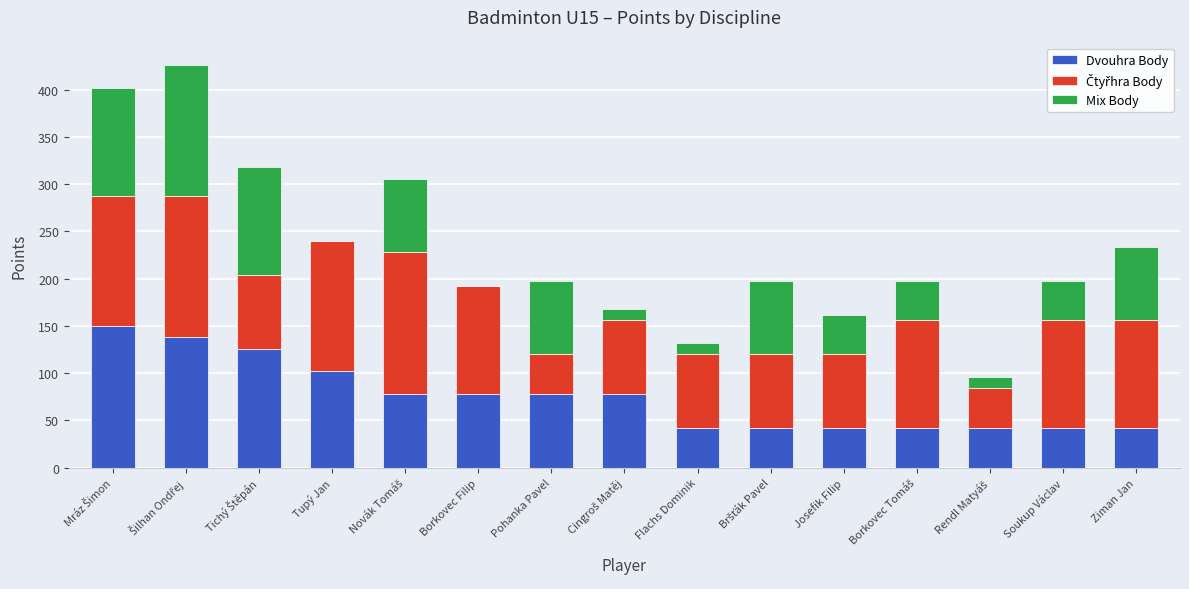

Is it true that Dvouhra Body equals 111 at Pohanka Pavel?

False